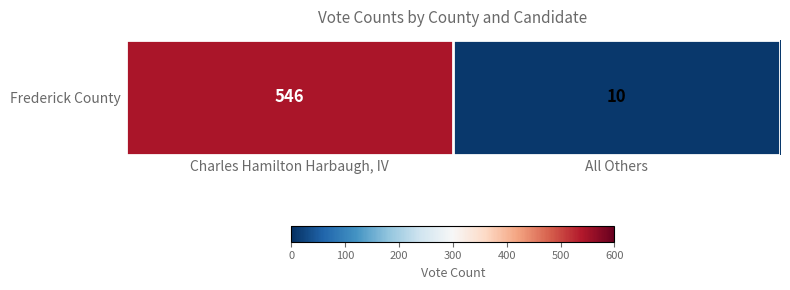

True or false: the data shows 546 at Charles Hamilton Harbaugh, IV.

True